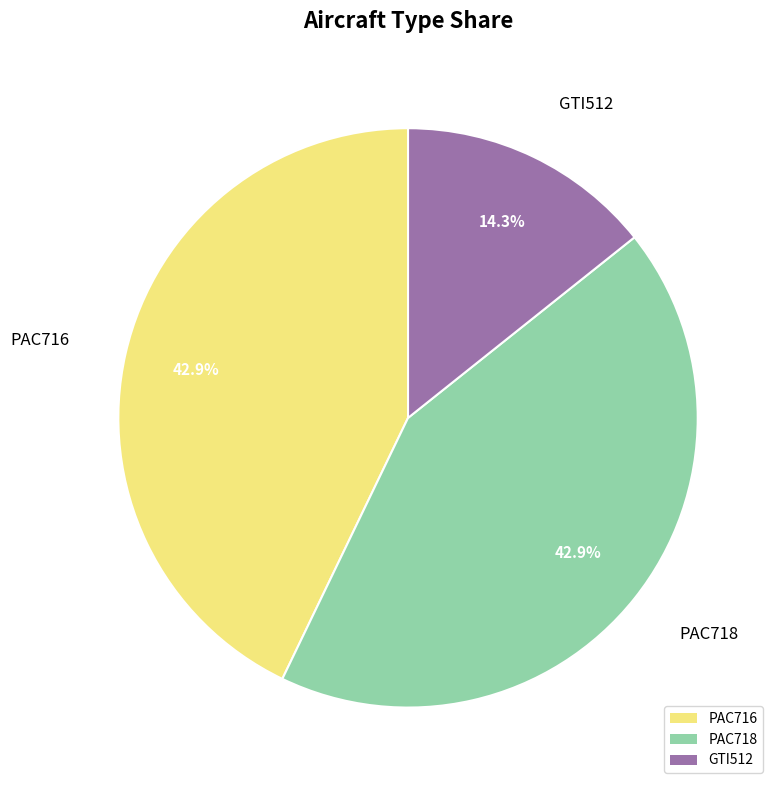

Approximately how many times larger is the value at PAC716 compared to PAC718?

1.0